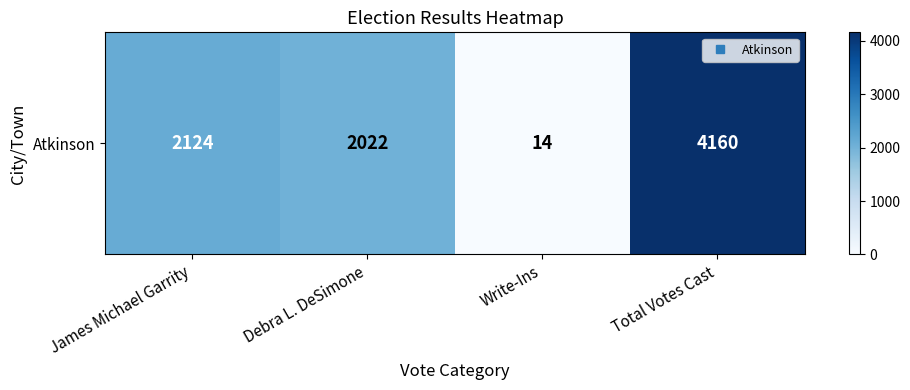

Is it true that the value at James Michael Garrity is 2124?

True